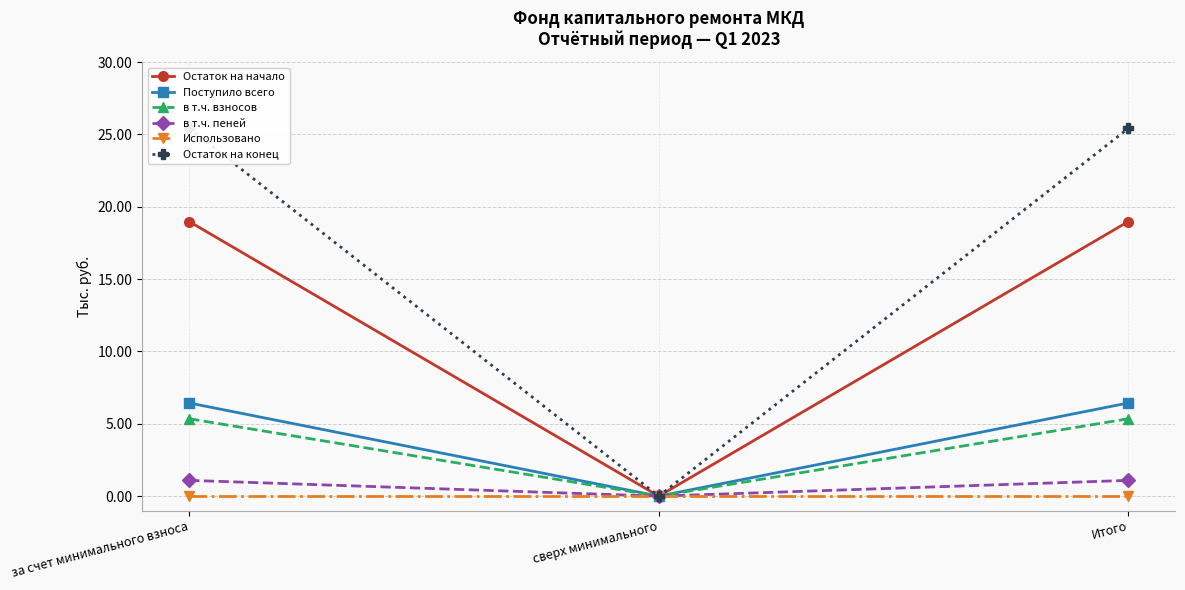

How many data points does each series have?

3